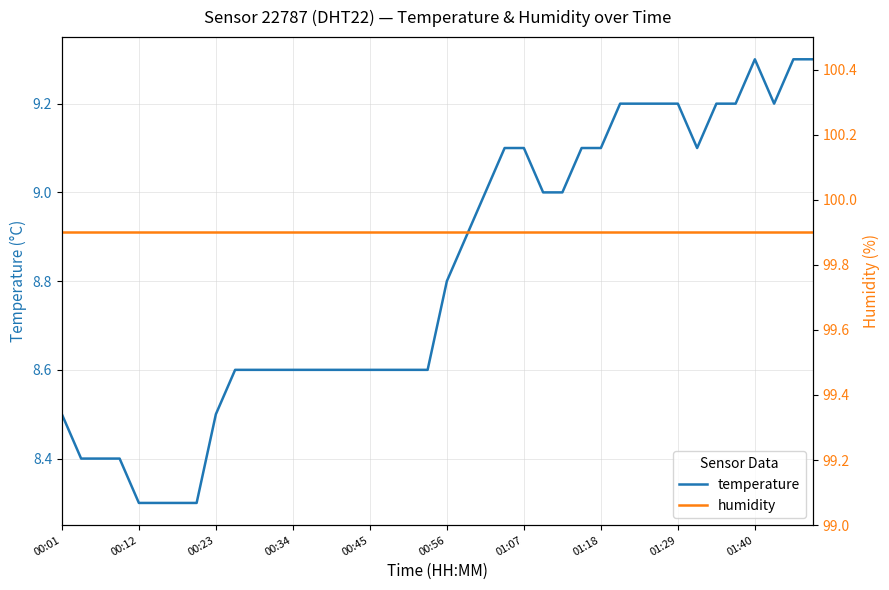

True or false: temperature has more than 0 interior local peaks.

True